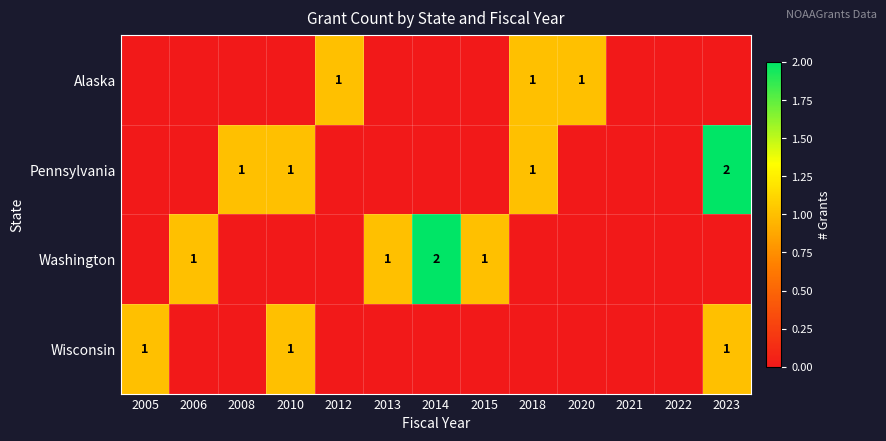

The Washington series shows 1 at 2015. True or false?

True